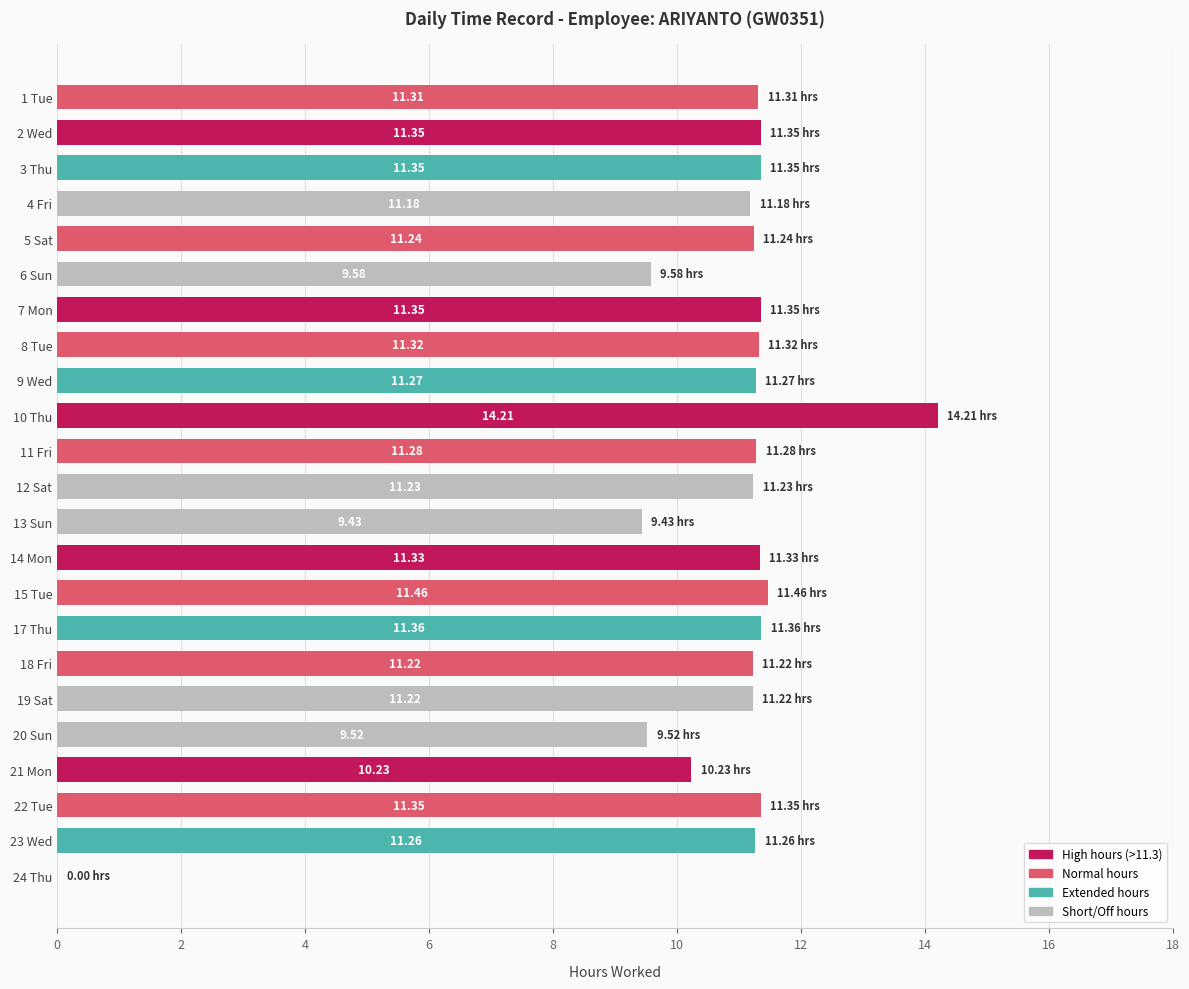

What is the ratio of the value at 3 Thu to the value at 7 Mon?

1.0